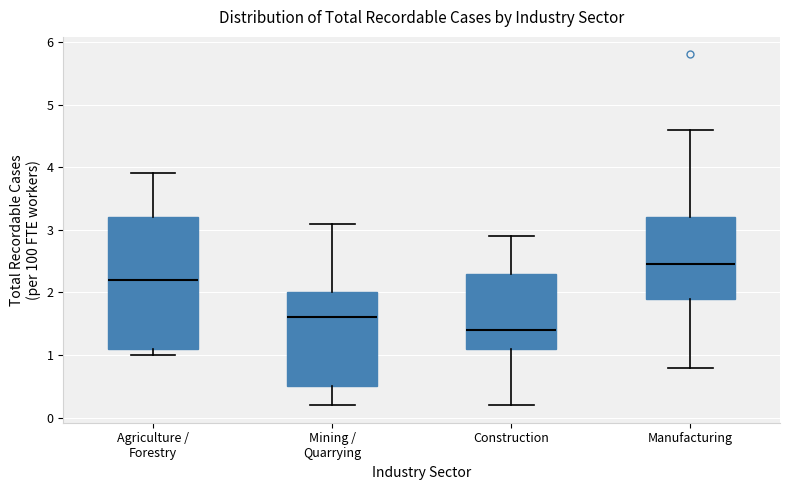

Which box has the highest median line?

Manufacturing